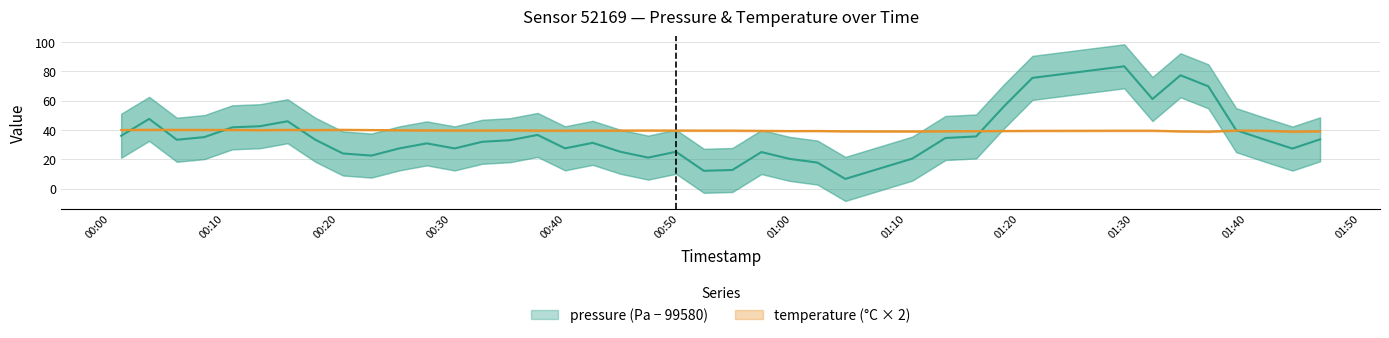

List the series in order of their overall mean, lowest first.

pressure, temperature